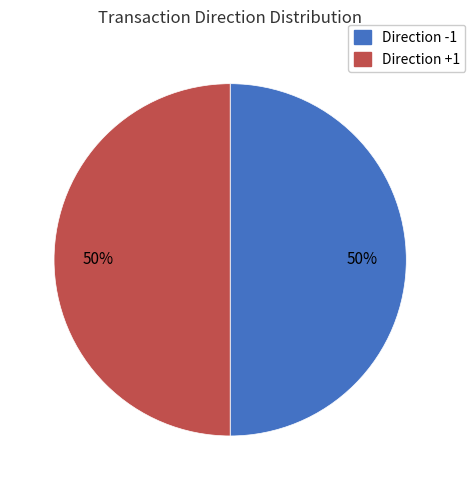

How many segments does this pie chart have?

2